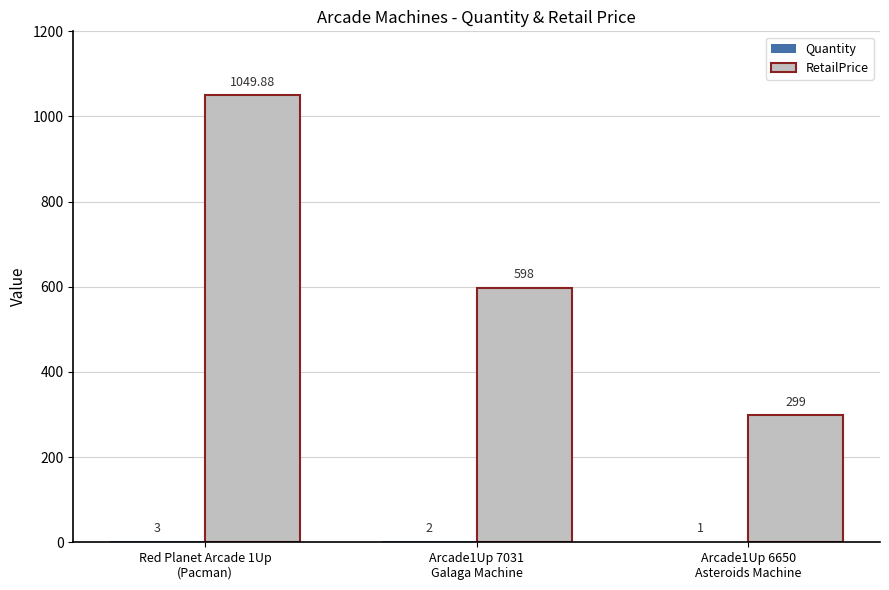

How many categories are shown in the chart?

3